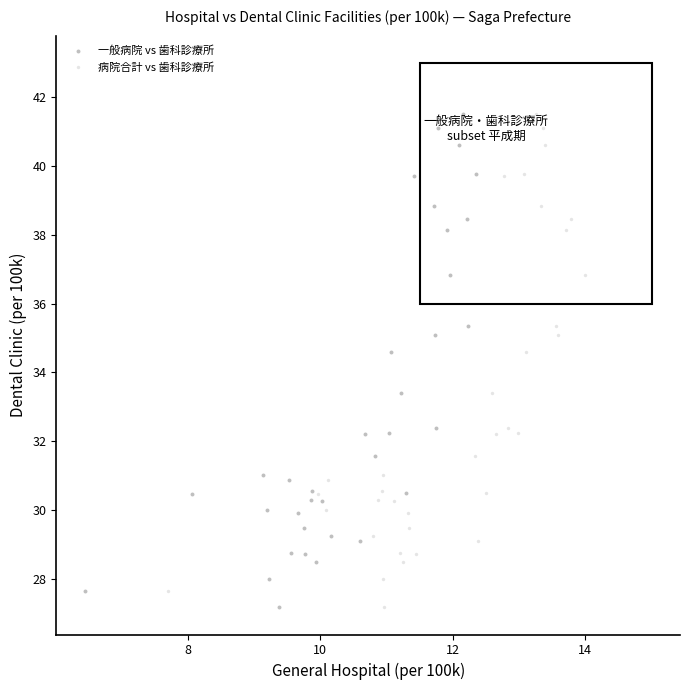

What are all the series names shown in the legend?

一般病院 vs 歯科診療所, 病院合計 vs 歯科診療所